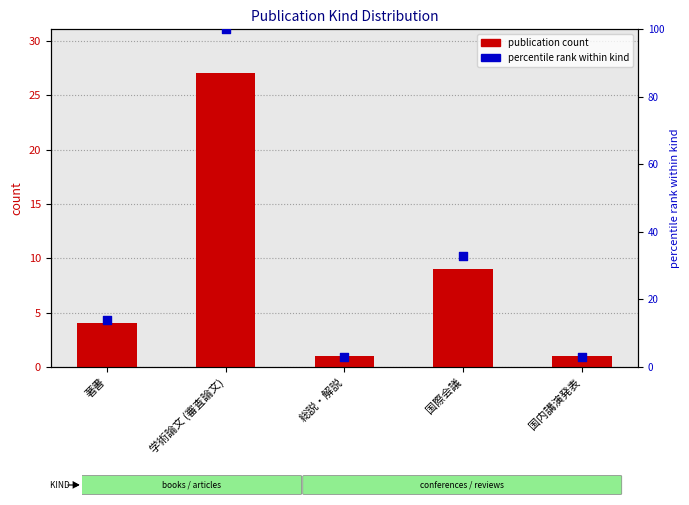

Which series contains the lowest Y value?

publication count